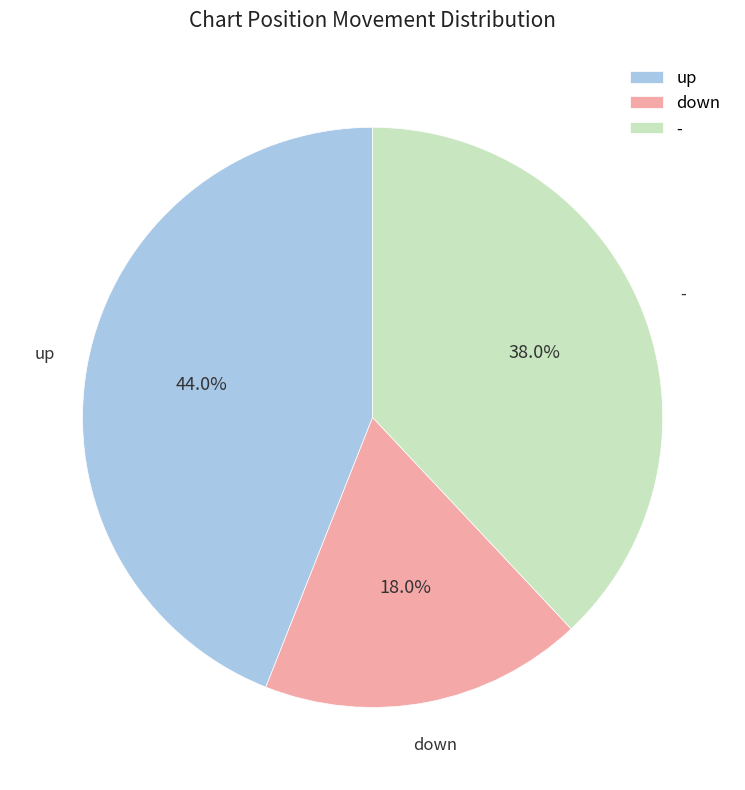

True or false: down accounts for 18% of the total.

True